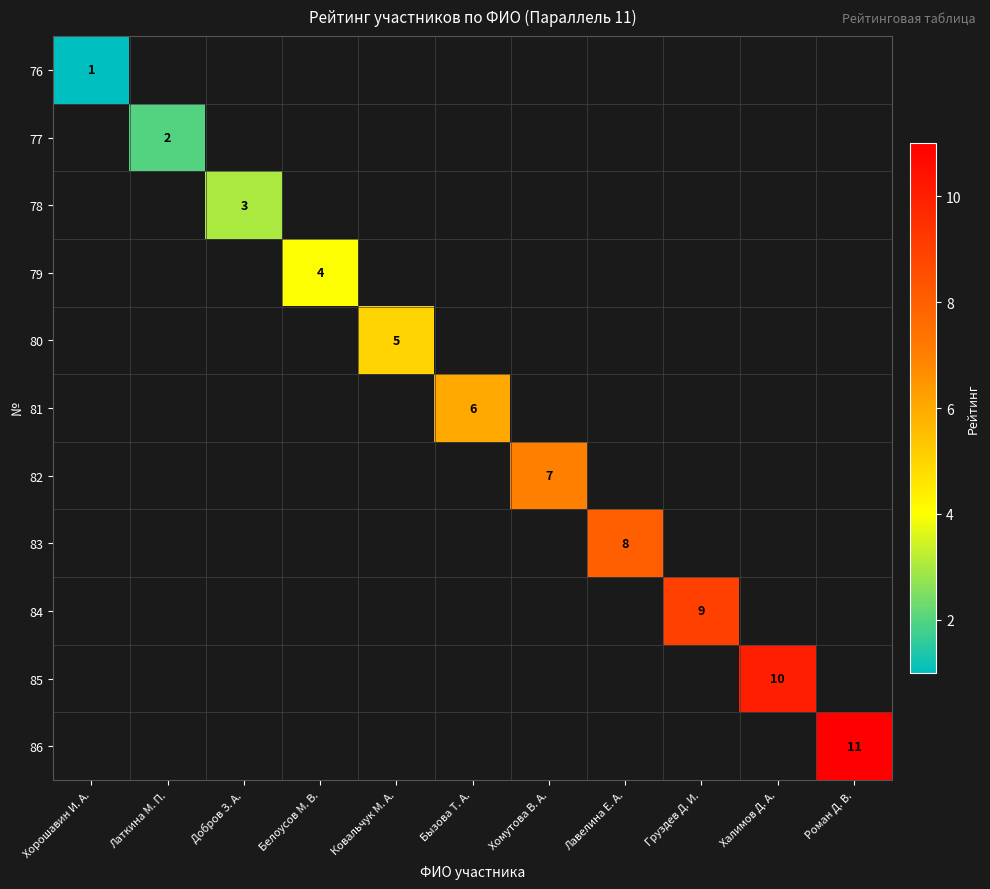

Which series has the widest spread of values?

76